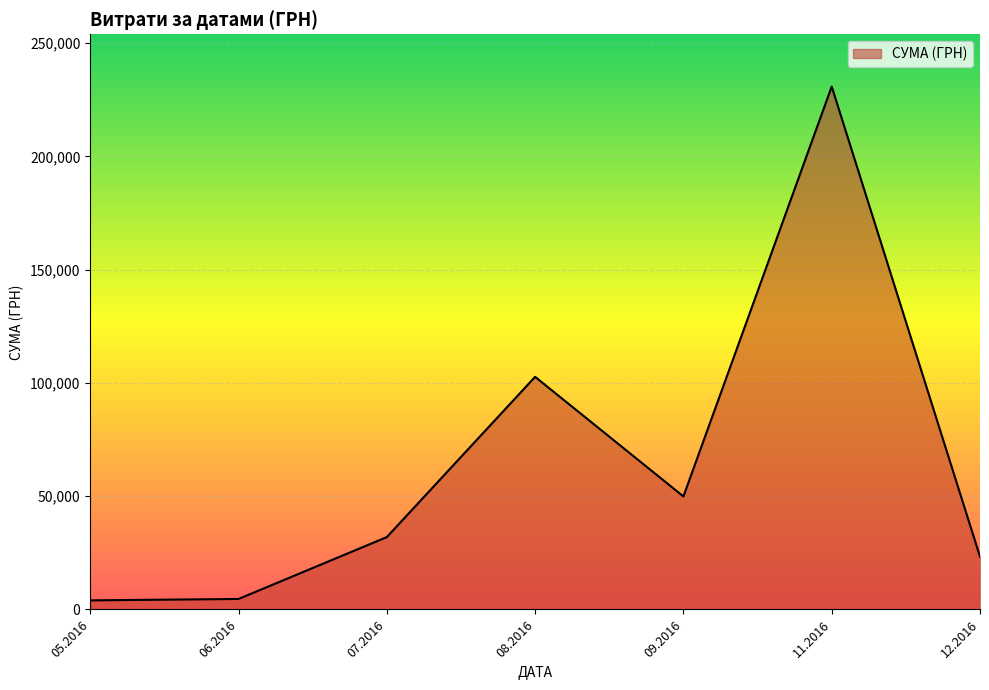

What is the difference between the maximum and minimum values?

226834.9